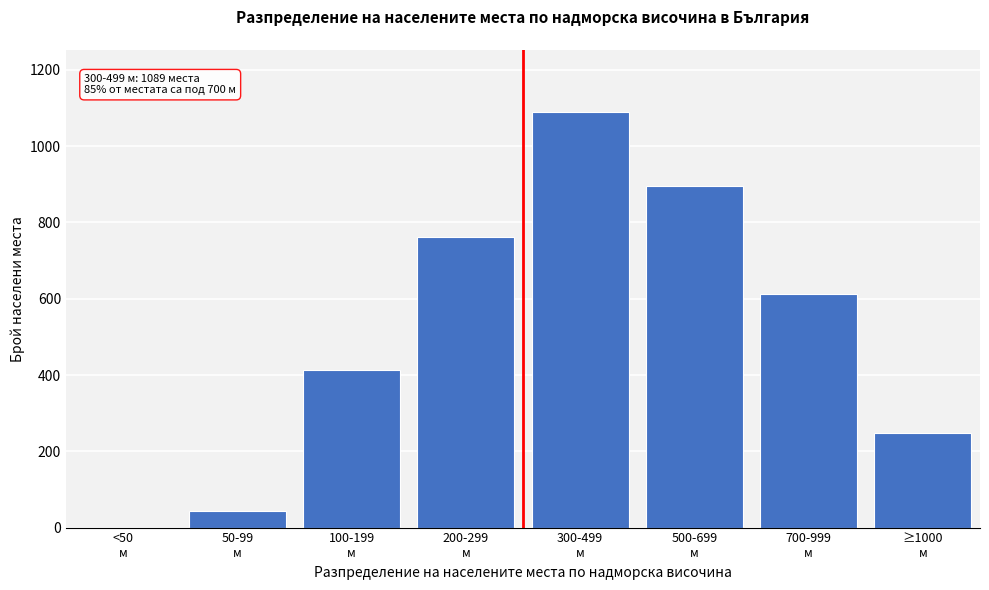

What is the maximum value shown in the chart?

1089